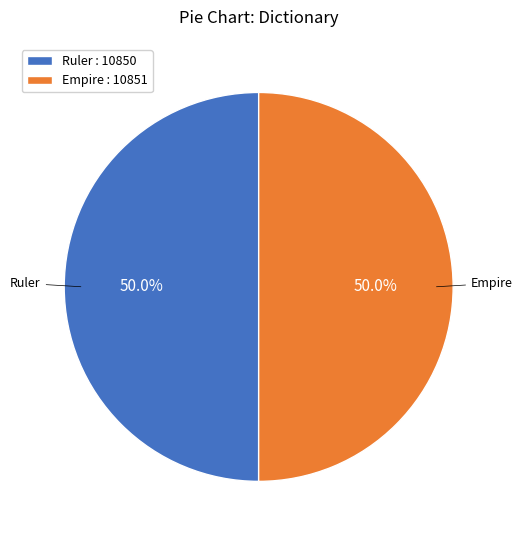

How much of the chart is everything except Empire?

50.0%